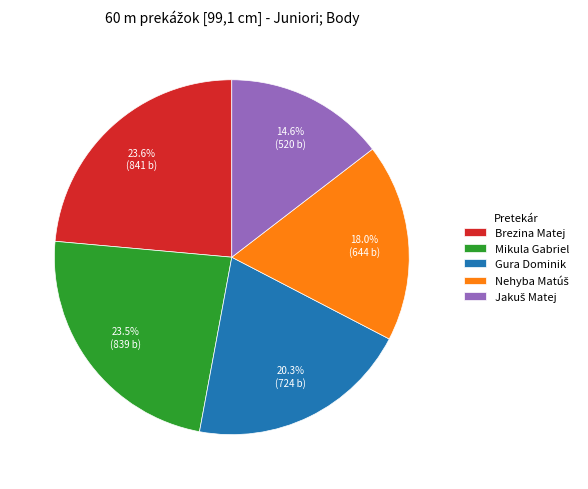

What percentage is NOT represented by Gura Dominik?

79.7%